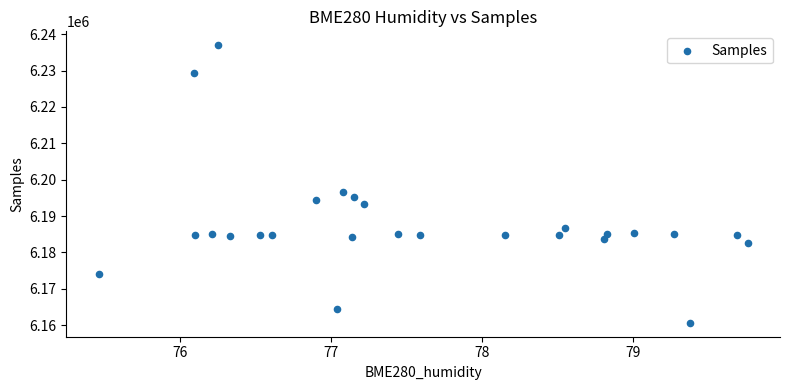

What is the range of Y values (max minus min)?

76344